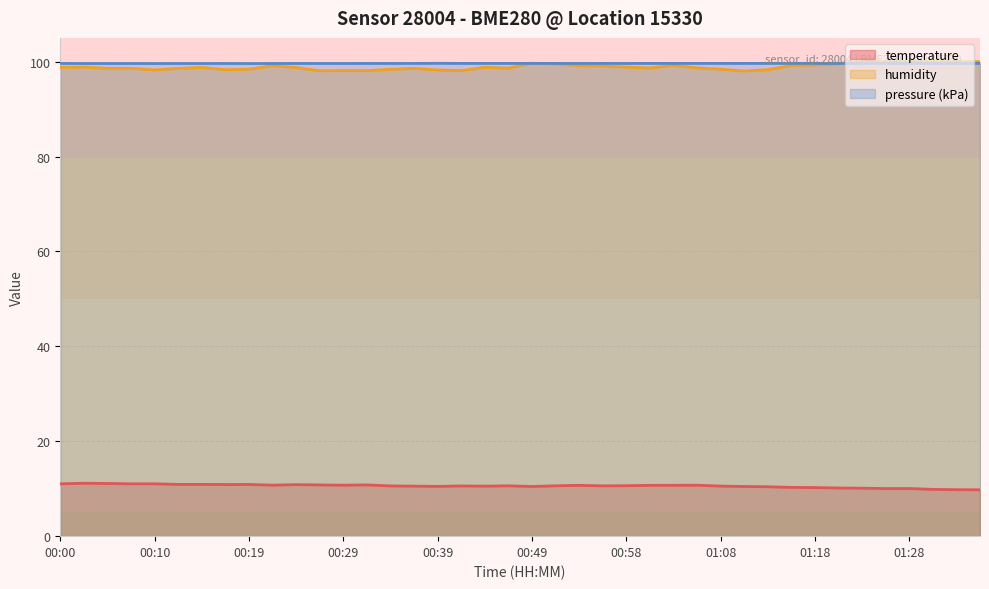

What is the difference between the highest and lowest values at 00:58?

89.0